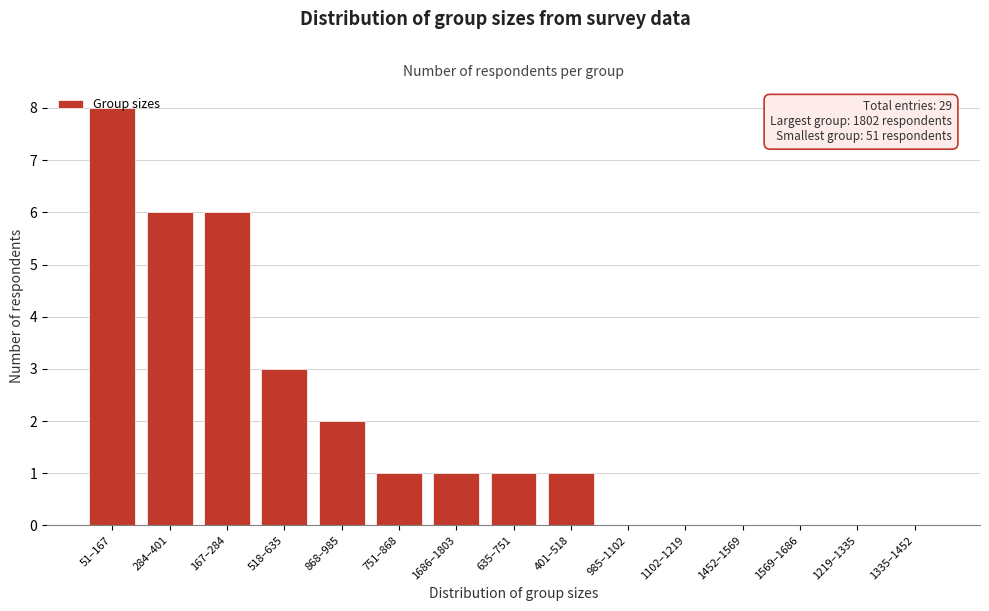

What is the sum of all values?

29